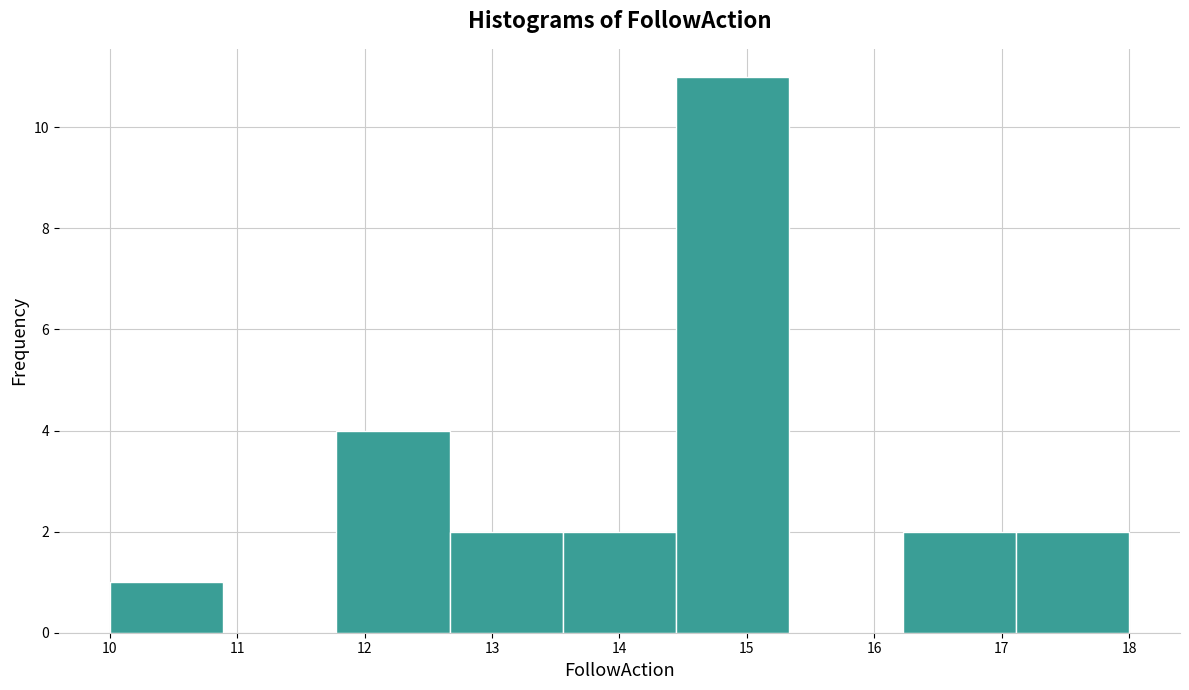

Reading left to right, list every bar in this chart as the range it spans on the x-axis followed by its height. Neither the bar edges nor the heights are printed on the chart, so give them approximately, as read against the axes.

10.0 to 10.9: 1
10.9 to 11.8: 0
11.8 to 12.7: 4
12.7 to 13.6: 2
13.6 to 14.4: 2
14.4 to 15.3: 11
15.3 to 16.2: 0
16.2 to 17.1: 2
17.1 to 18.0: 2